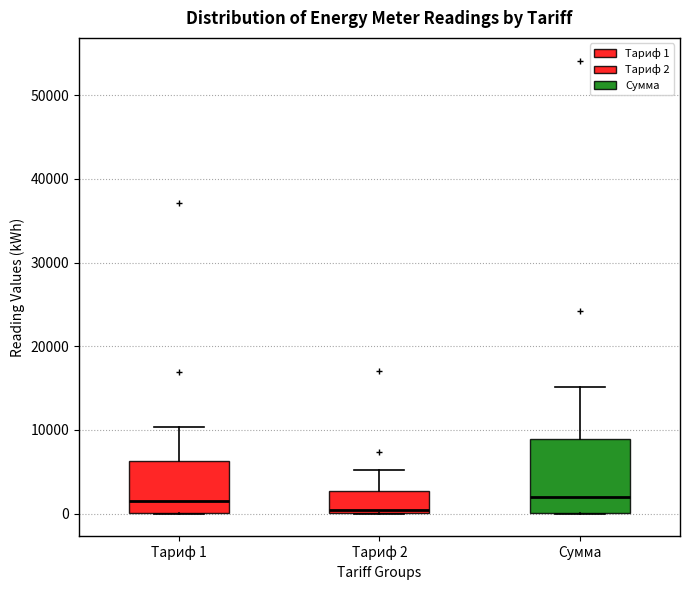

Where does the upper whisker of the box for Сумма end on the y-axis? The values are not printed on the chart, so give them approximately, as read against the axis.

15000